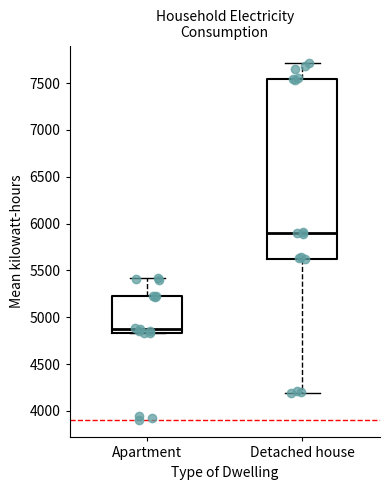

Reading left to right, read every box against the y-axis: the position of its median line, the range the box covers, and the ends of its whiskers. The values are not printed on the chart, so give them approximately, as read against the axis.

Apartment: median 4900, box 4850 to 5250, whiskers 4850 to 5400
Detached house: median 5900, box 5600 to 7550, whiskers 4200 to 7700